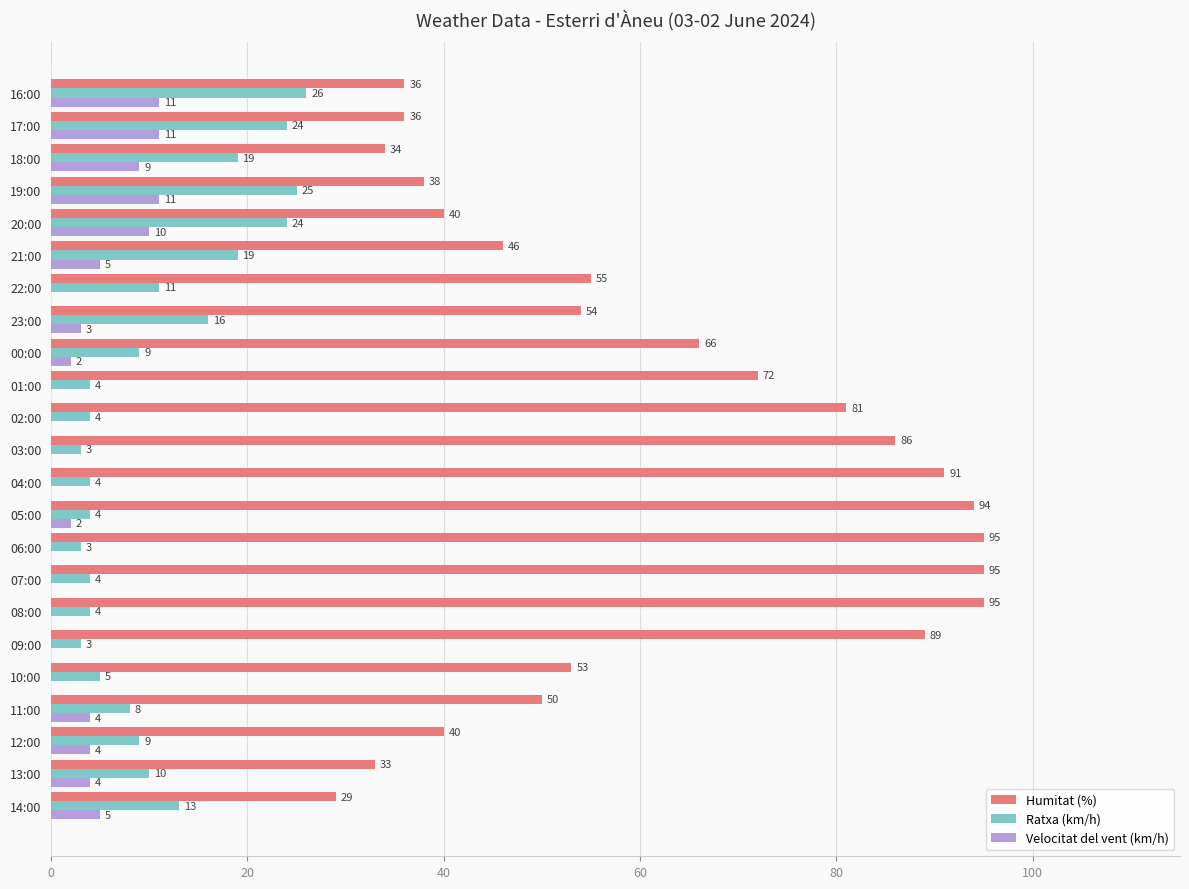

What is the sum of all Humitat (%) values?

1408